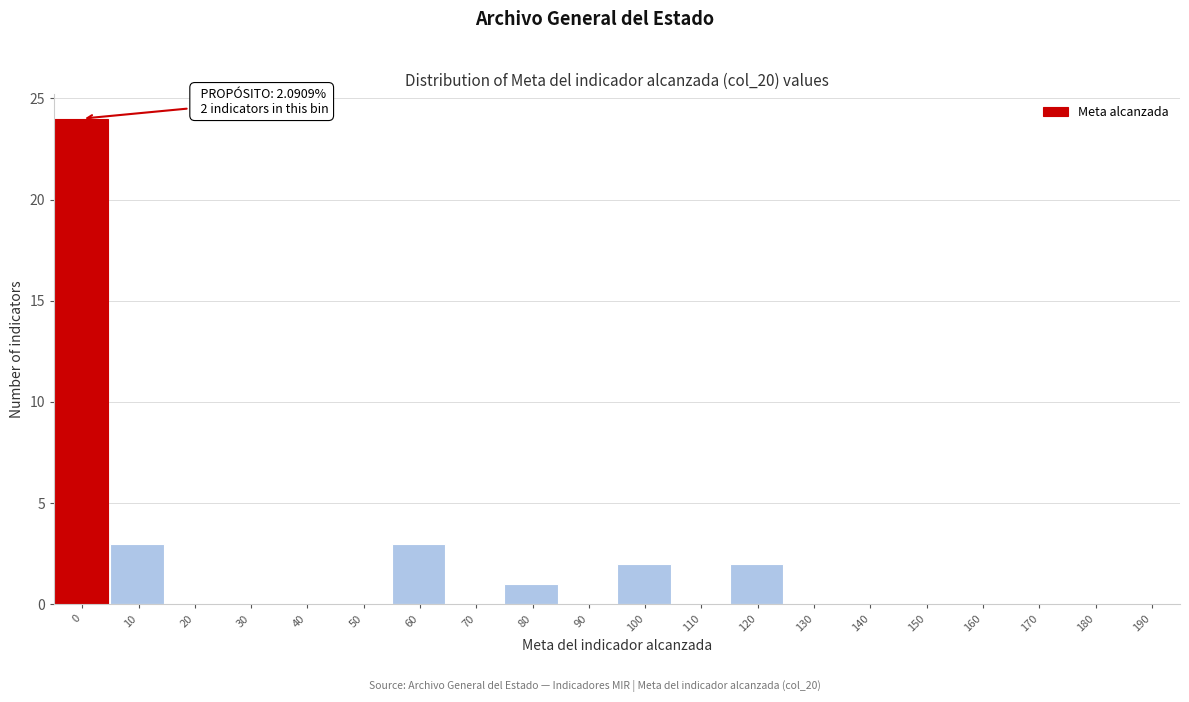

Reading left to right, list all the values displayed in this chart.

0=24	10=3	20=0	30=0	40=0	50=0	60=3	70=0	80=1	90=0	100=2	110=0	120=2	130=0	140=0	150=0	160=0	170=0	180=0	190=0